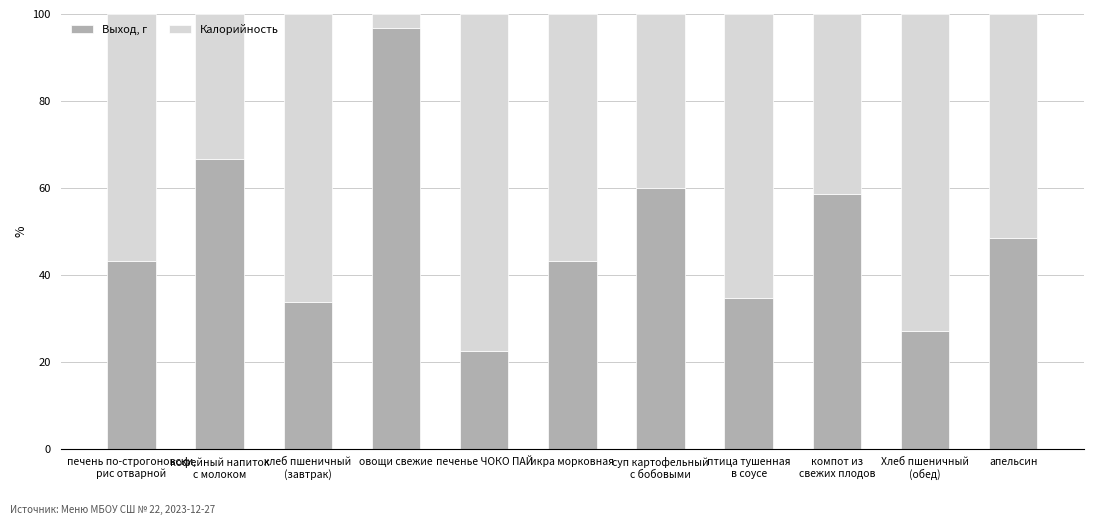

What is the highest value of the Выход, г series?

96.7